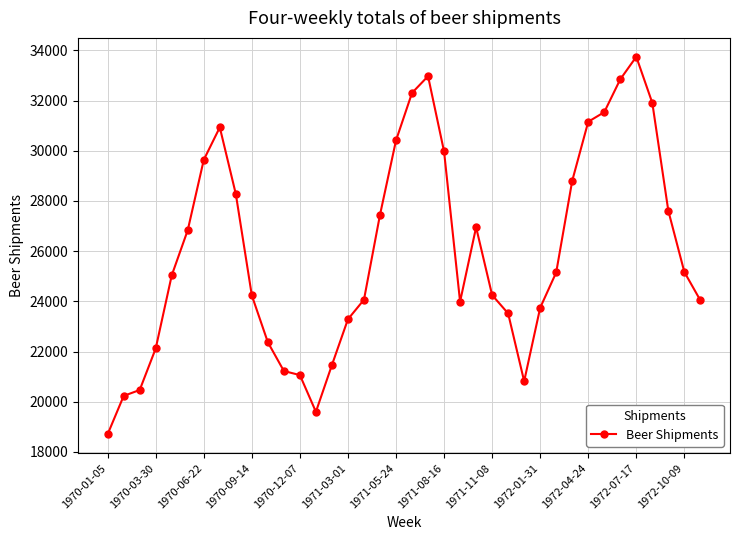

What is the difference between the second highest and second lowest values?

13376